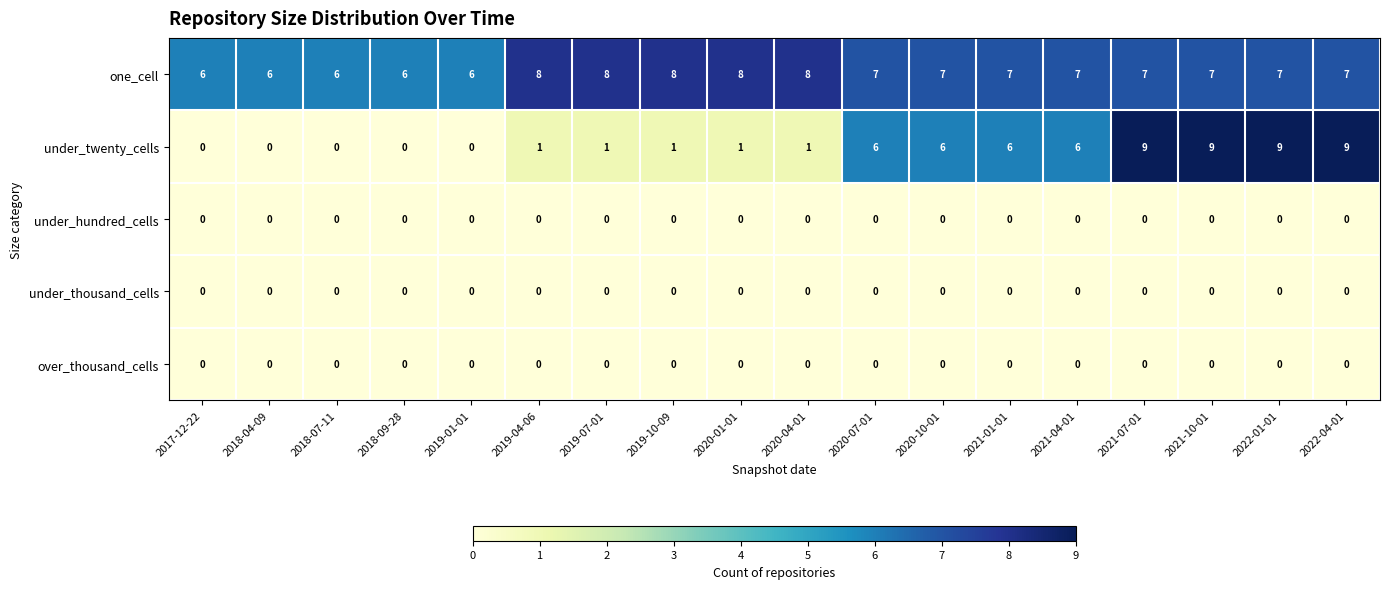

Is the value of under_hundred_cells at 2018-07-11 greater than the value of under_twenty_cells at 2021-10-01?

No